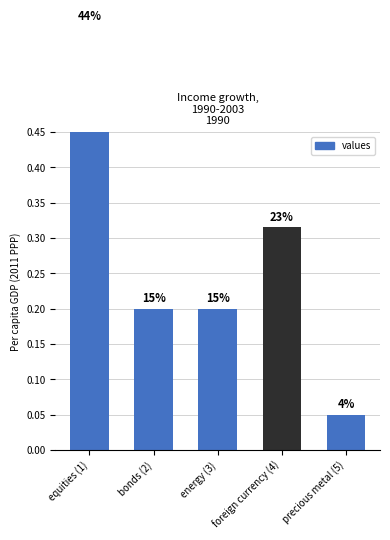

How many bars are there in total?

5